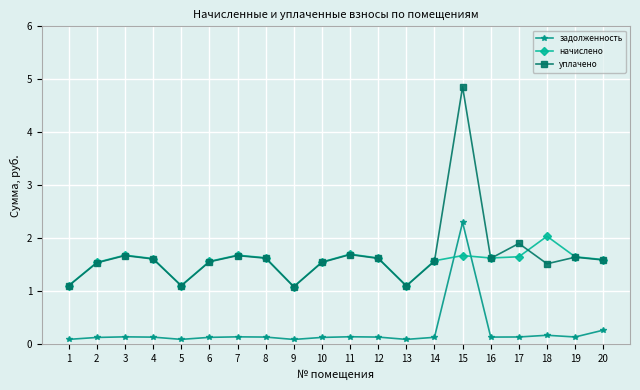

True or false: уплачено has more than 2 interior local peaks.

True